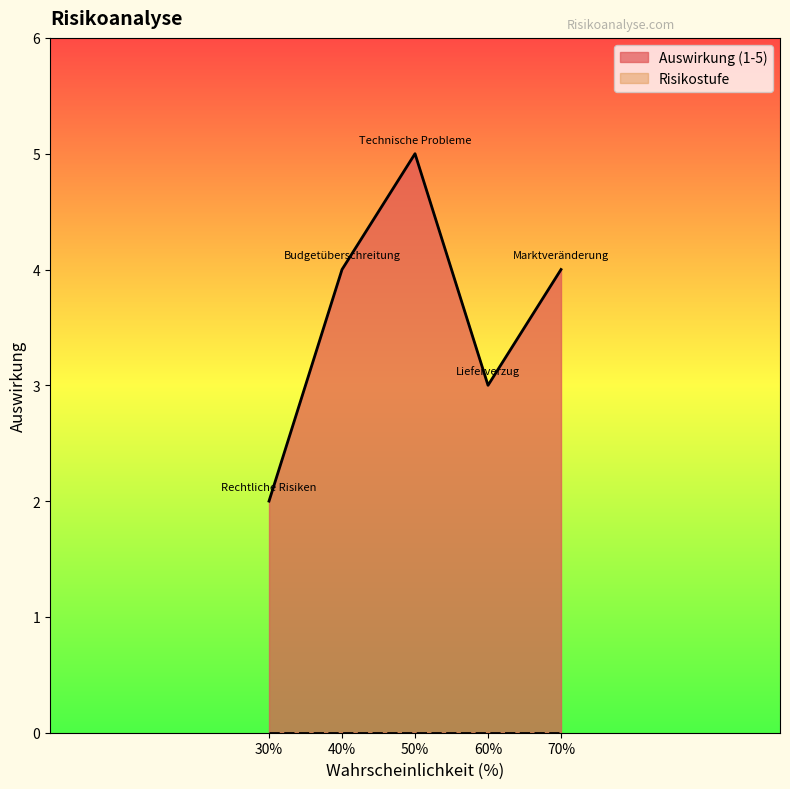

Where is Auswirkung (1-5) nearest to the value 3?

60%